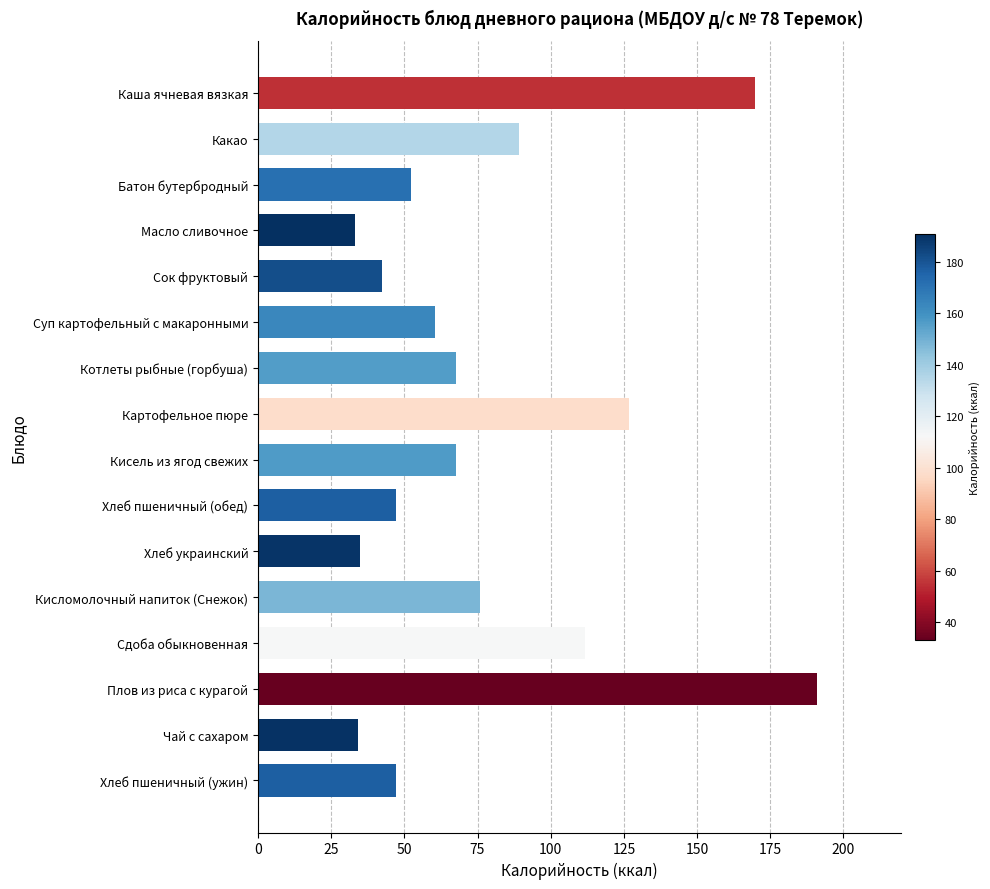

Count the number of categories in the chart.

16